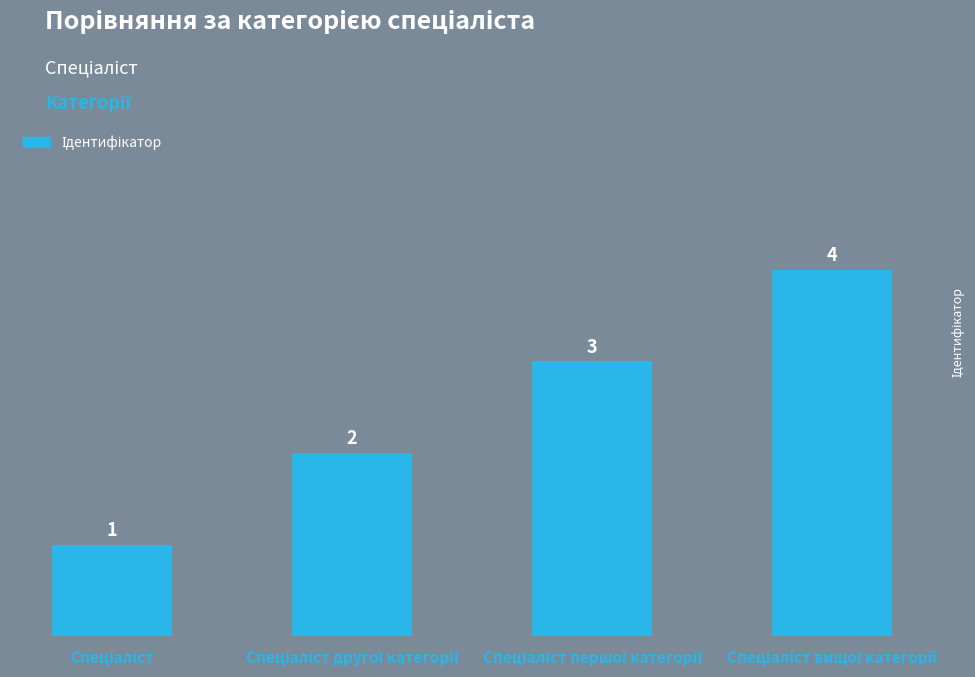

What is the value of the 4th bar from the left?

4